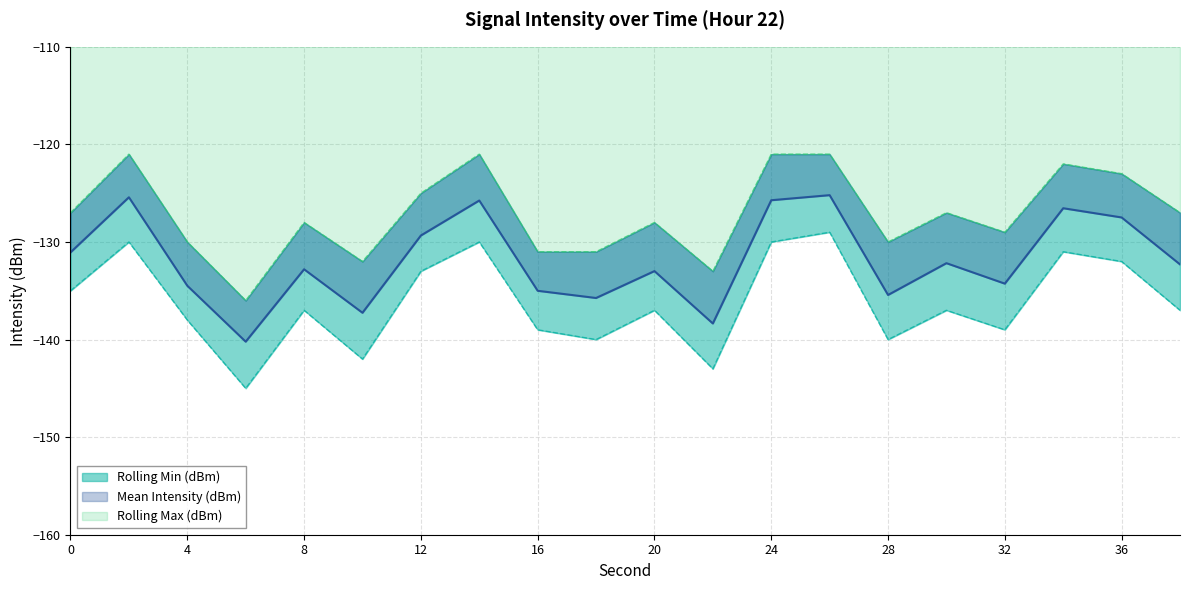

Reading right to left, extract all data points from this chart.

Mean Intensity (dBm): -132.3	-127.5	-126.5	-134.3	-132.2	-135.4	-125.2	-125.7	-138.4	-133.0	-135.7	-135.0	-125.8	-129.3	-137.3	-132.8	-140.2	-134.5	-125.4	-131.1
Rolling Min (dBm): -137.0	-132.0	-131.0	-139.0	-137.0	-140.0	-129.0	-130.0	-143.0	-137.0	-140.0	-139.0	-130.0	-133.0	-142.0	-137.0	-145.0	-138.0	-130.0	-135.0
Rolling Max (dBm): -127.0	-123.0	-122.0	-129.0	-127.0	-130.0	-121.0	-121.0	-133.0	-128.0	-131.0	-131.0	-121.0	-125.0	-132.0	-128.0	-136.0	-130.0	-121.0	-127.0